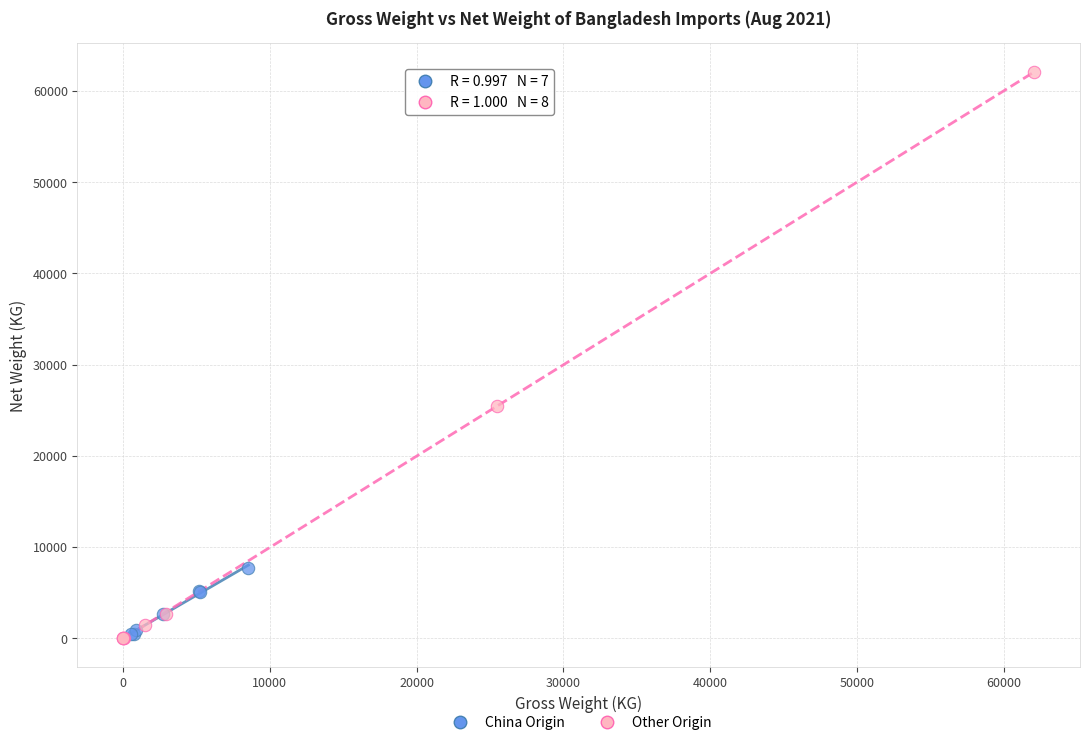

Which series reaches the maximum Y coordinate?

Other Origin